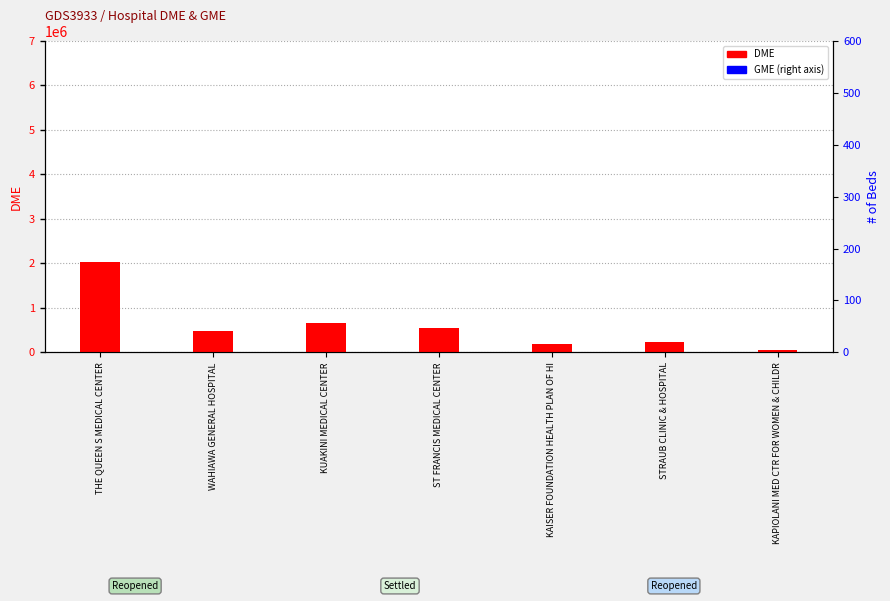

What is the total value across all series at KAPIOLANI MED CTR FOR WOMEN & CHILDR?

108252